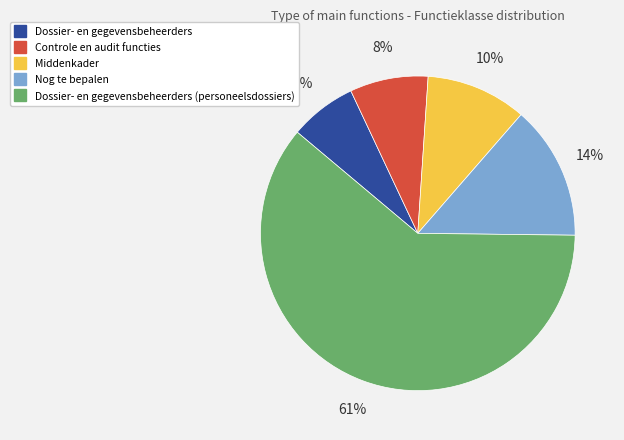

Is there a majority slice in this chart?

Yes